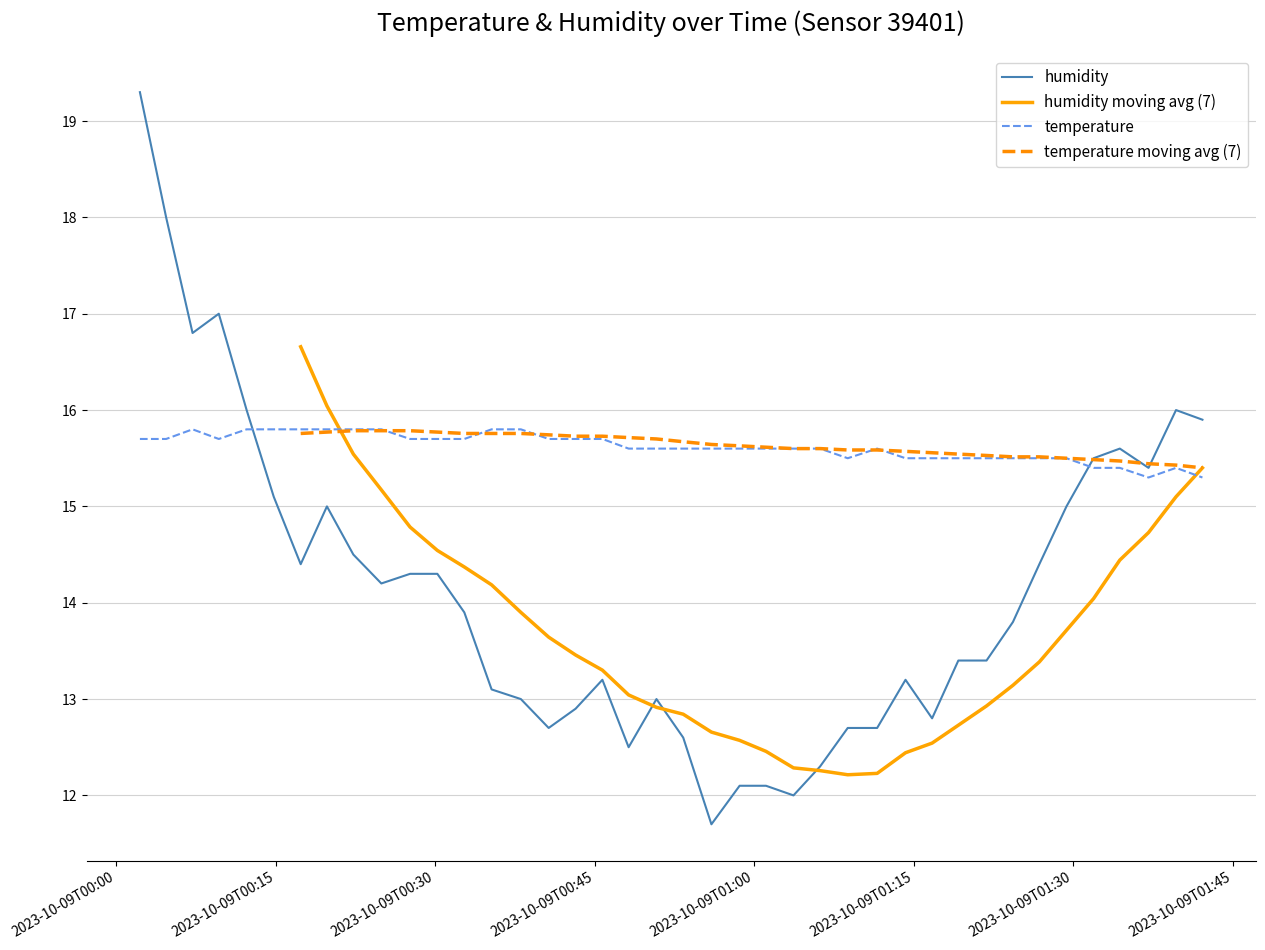

What is the minimum value for humidity?

11.7